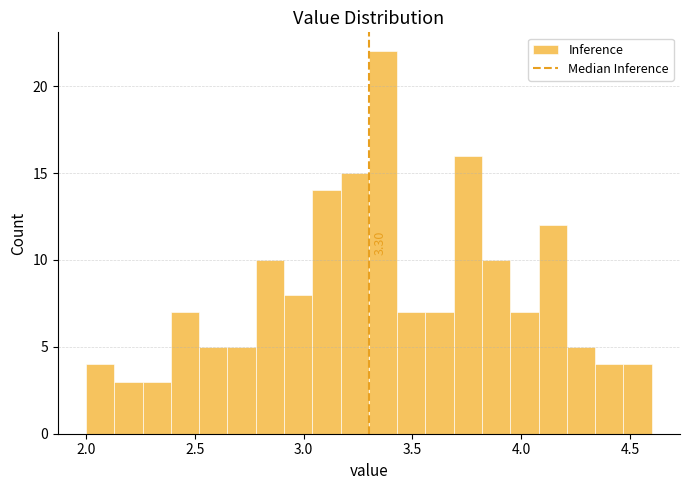

Around what value on the x-axis is the tallest bar? Give the approximate position of its centre, as read against the axis.

3.35